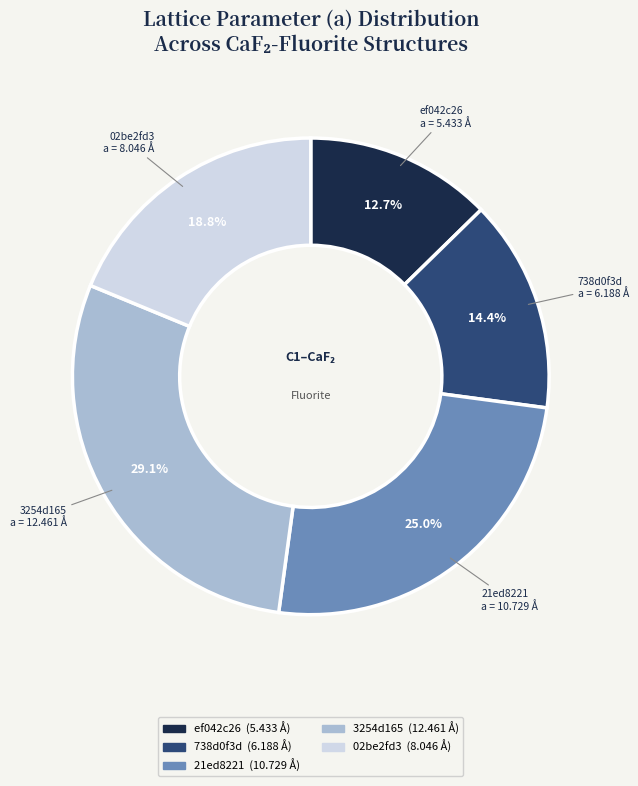

Approximately how many times larger is the value at 738d0f3d compared to 3254d165?

0.5